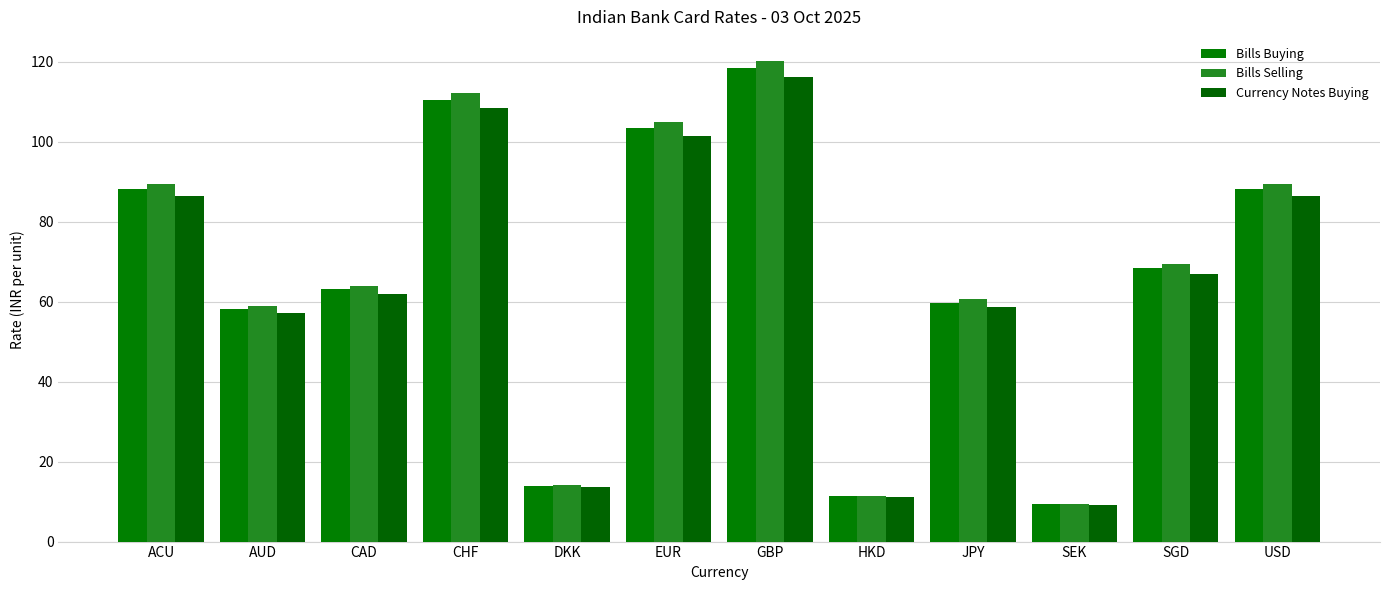

Is the value of Bills Selling at GBP greater than the value of Bills Buying at JPY?

Yes